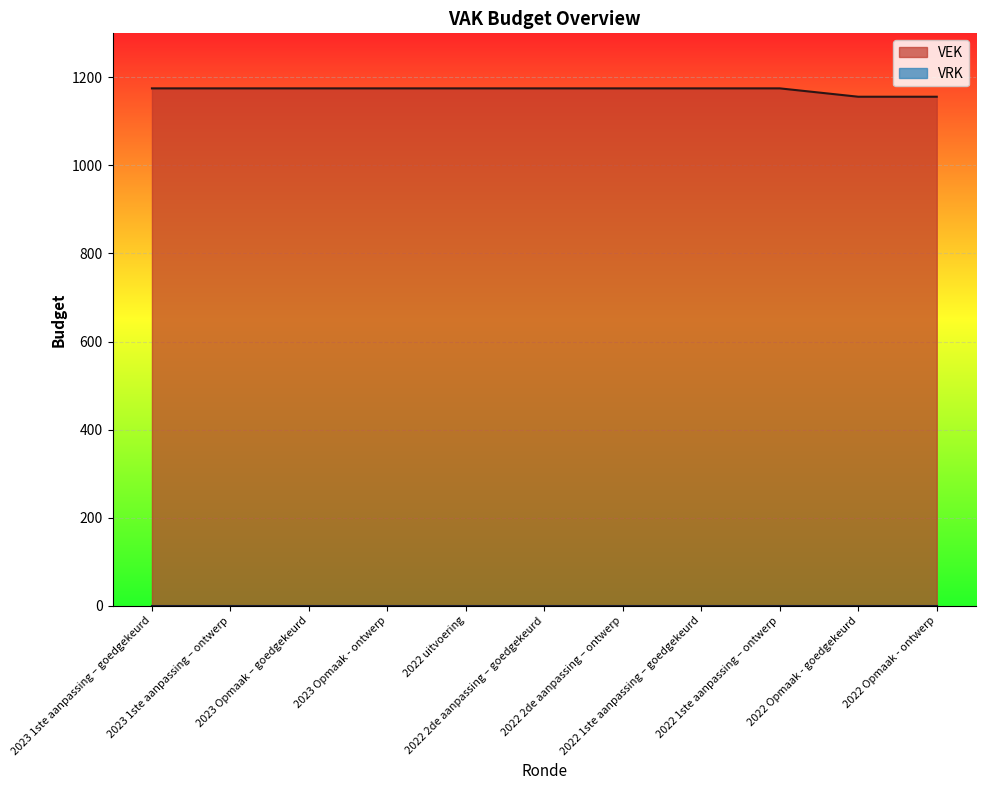

What is the change in value from 2023 Opmaak – goedgekeurd to 2022 Opmaak - ontwerp?

-19